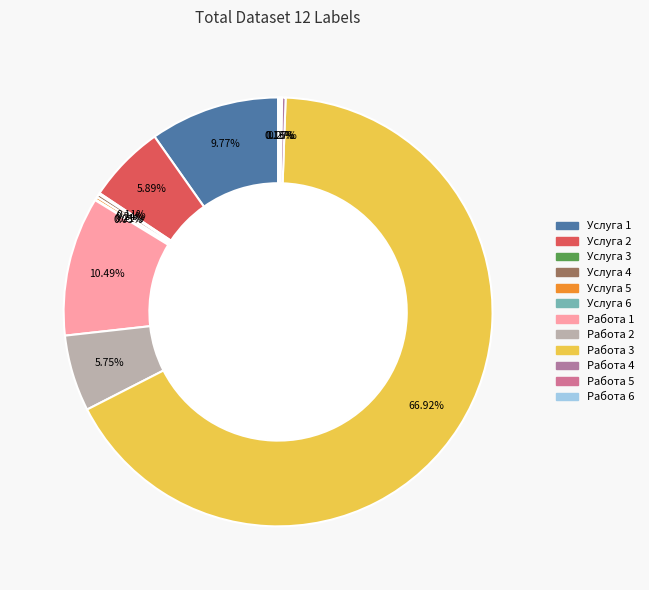

Count the number of slices in the pie.

12